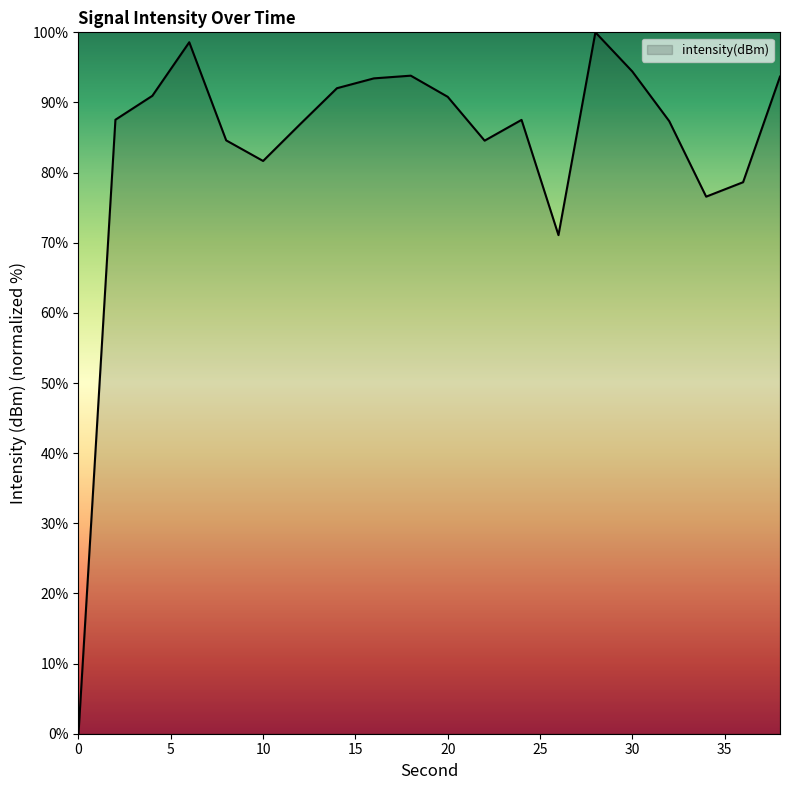

What is the difference between the maximum and minimum values?

100.0